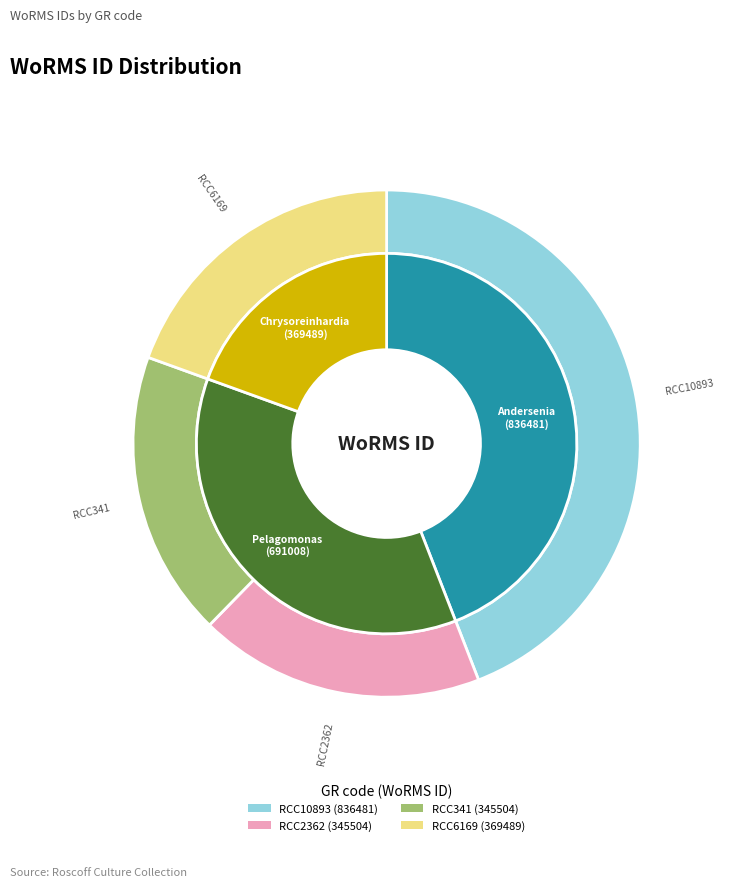

Is there a majority slice in this chart?

No